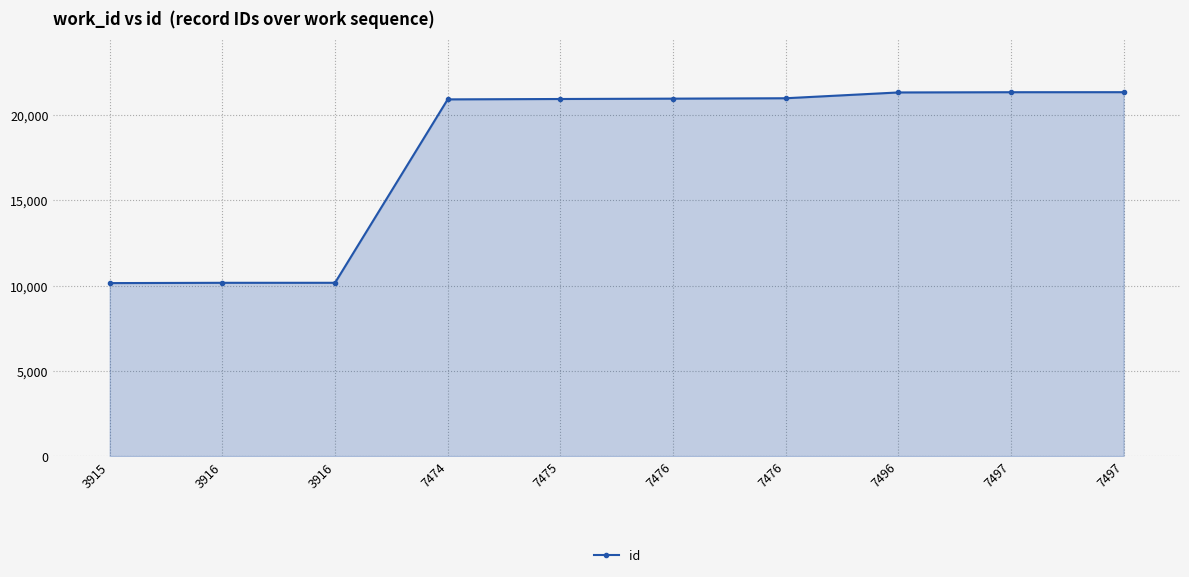

How many categories are shown in the chart?

10